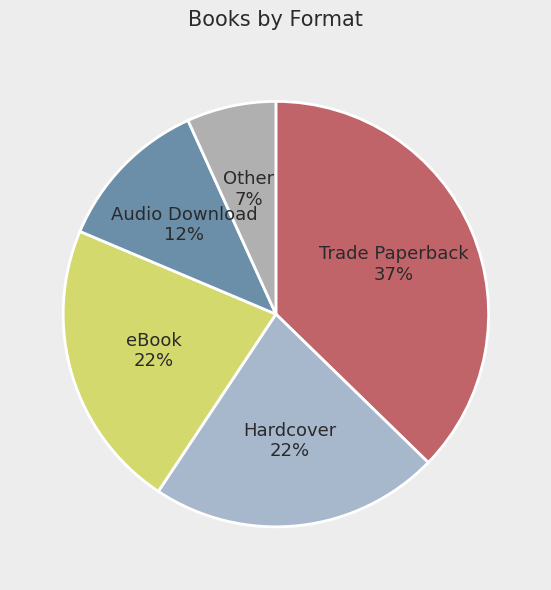

Do Trade Paperback and eBook together represent more than half of the pie?

Yes